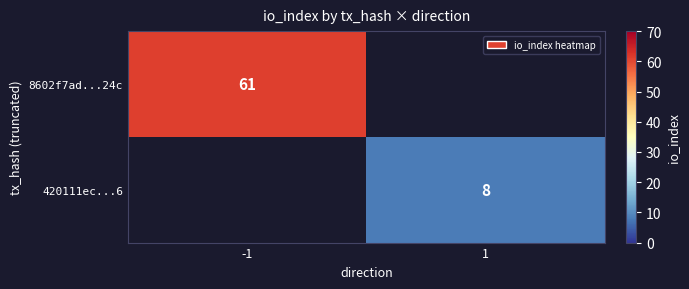

At how many categories does at least one series exceed 21?

1